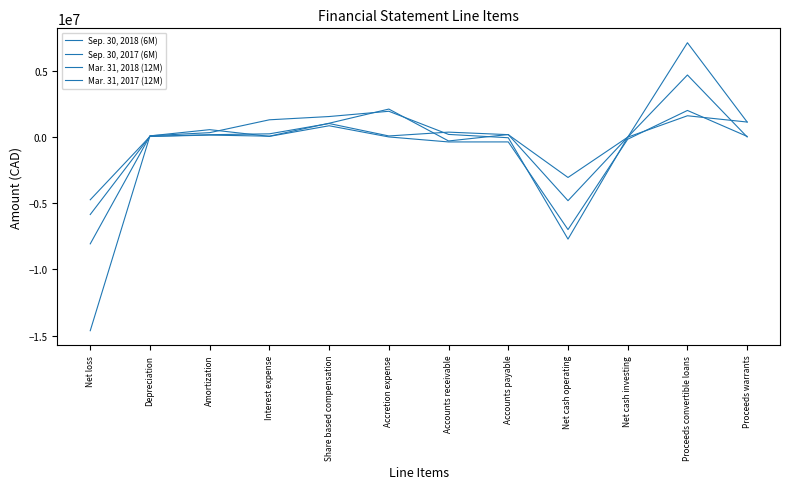

What is the spread (max minus min) of values at Accounts receivable?

740469